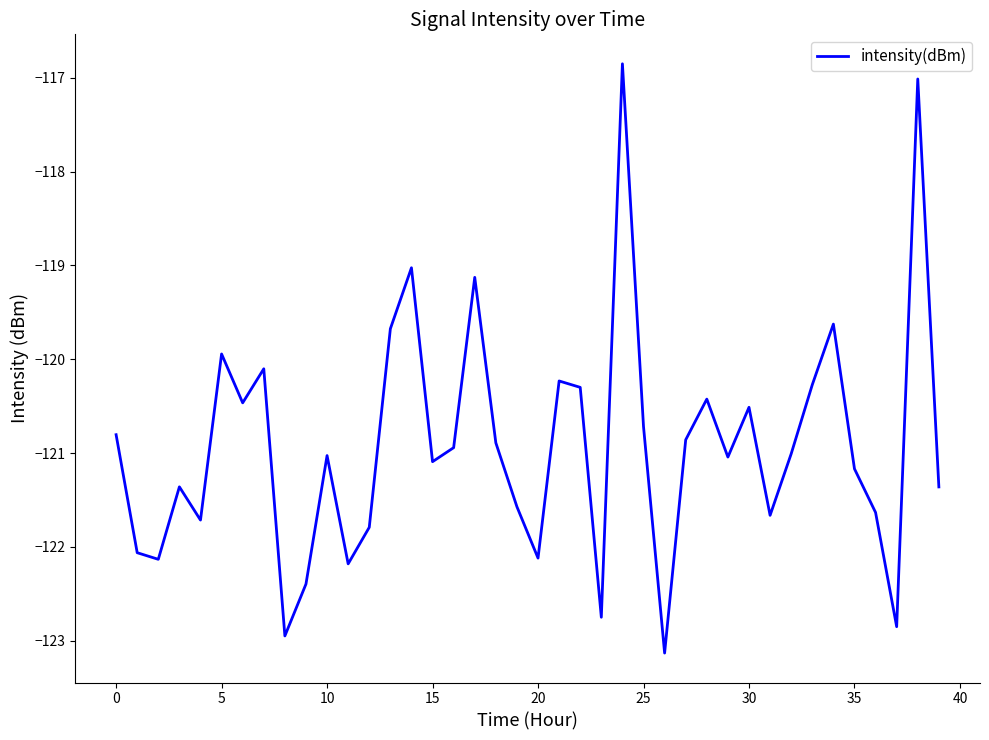

Reading left to right, list all the values displayed in this chart.

-120.8	-122.1	-122.1	-121.4	-121.7	-119.9	-120.5	-120.1	-122.9	-122.4	-121.0	-122.2	-121.8	-119.7	-119.0	-121.1	-120.9	-119.1	-120.9	-121.6	-122.1	-120.2	-120.3	-122.8	-116.9	-120.7	-123.1	-120.9	-120.4	-121.0	-120.5	-121.7	-121.0	-120.3	-119.6	-121.2	-121.6	-122.9	-117.0	-121.4